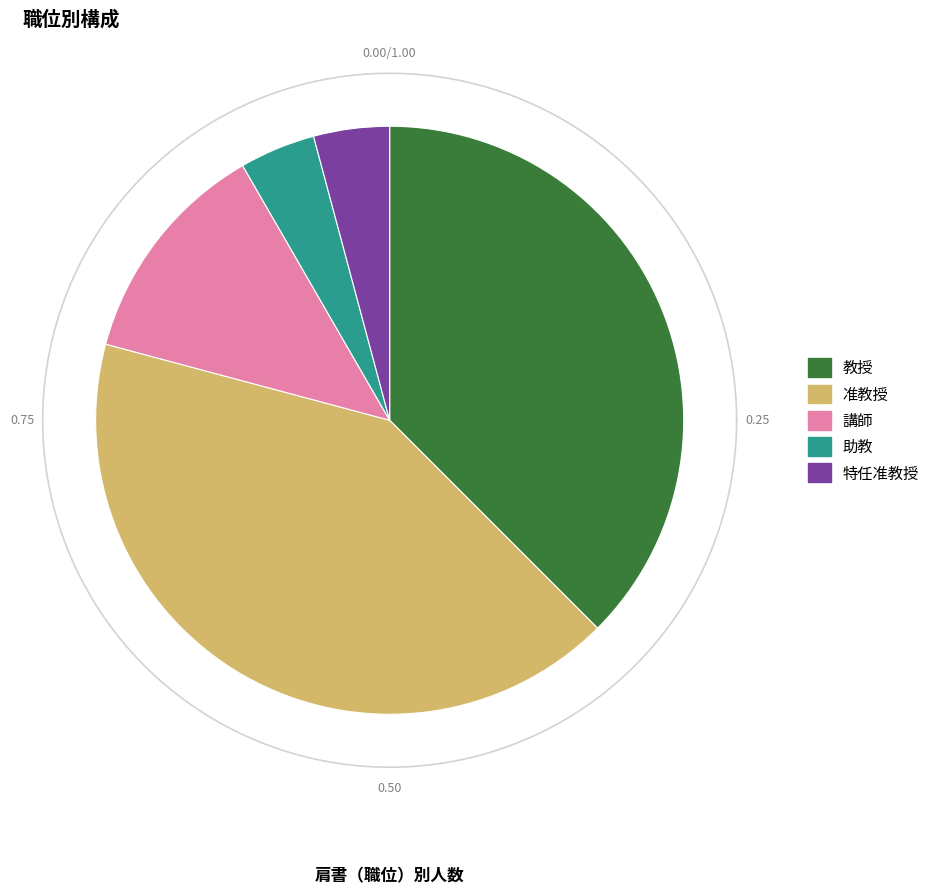

Between 教授 and 助教, which is larger?

教授